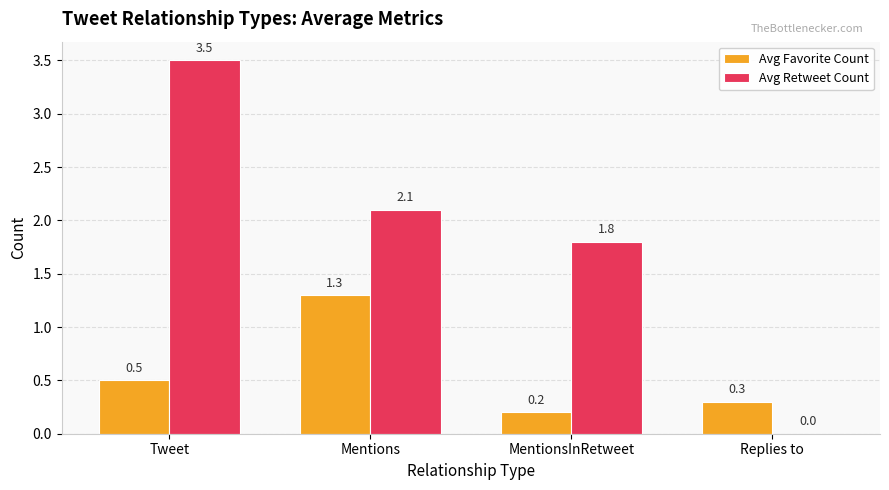

Which series changed the most between Mentions and MentionsInRetweet?

Avg Favorite Count